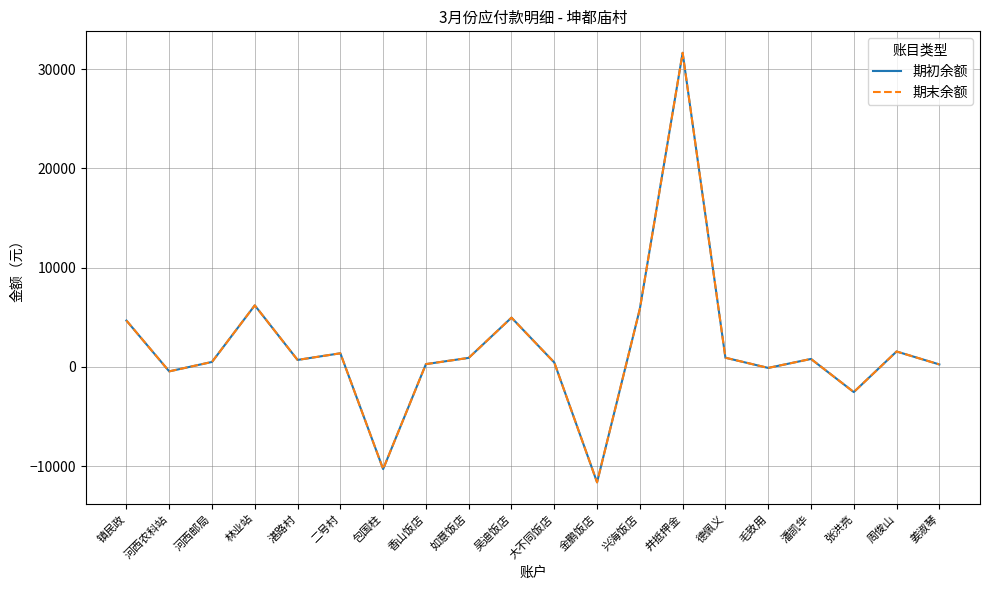

What is the maximum value for 期末余额?

31650.0